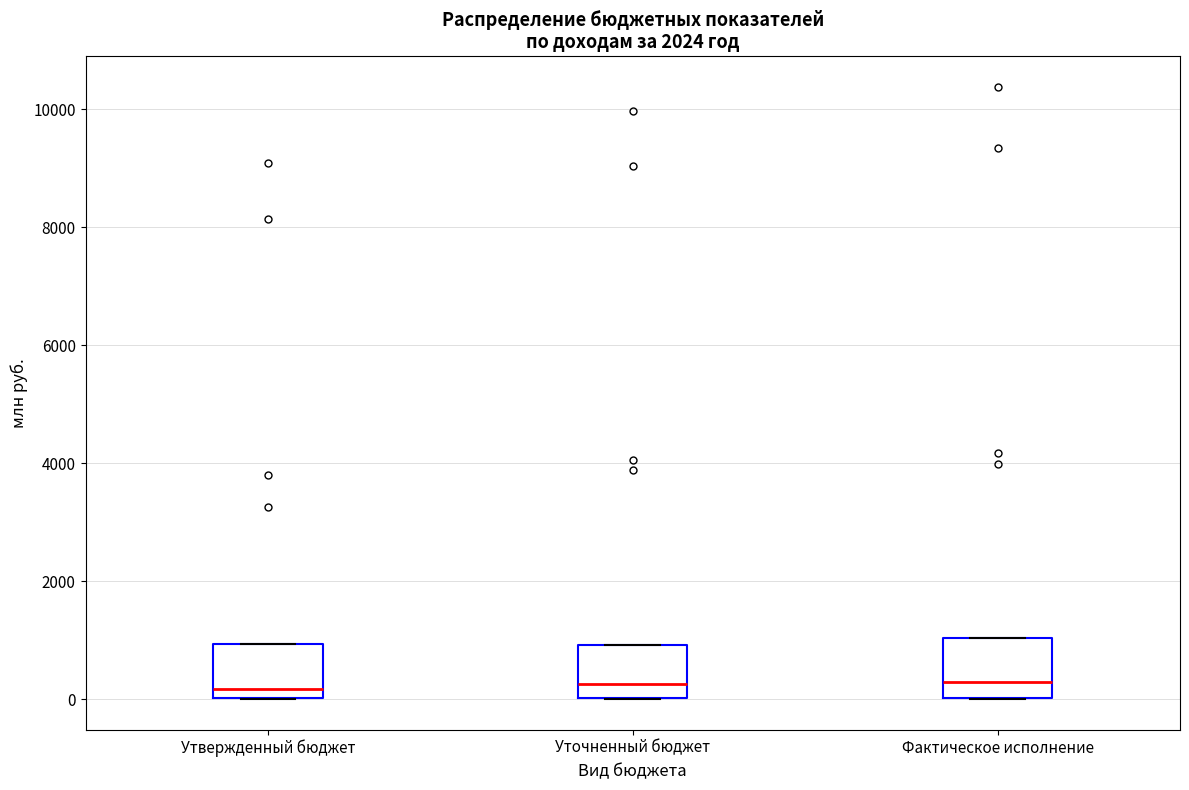

Reading left to right, read every box against the y-axis: the position of its median line, the range the box covers, and the ends of its whiskers. The values are not printed on the chart, so give them approximately, as read against the axis.

Утвержденный бюджет: median 200, box 0 to 1000, whiskers 0 to 1000
Уточненный бюджет: median 200, box 0 to 1000, whiskers 0 to 1000
Фактическое исполнение: median 200, box 0 to 1000, whiskers 0 to 1000